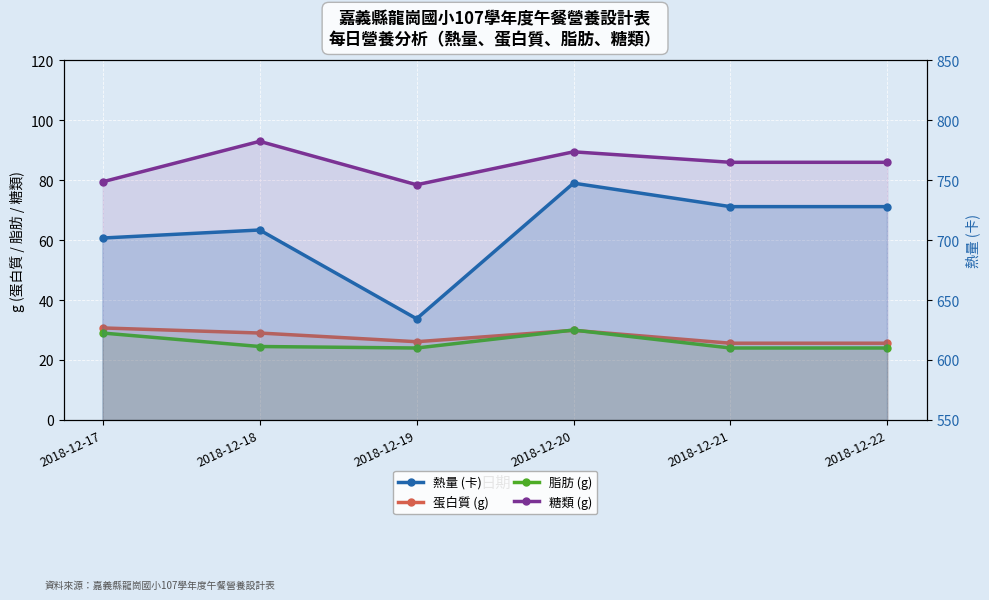

Reading left to right, what are all the values shown in this chart?

蛋白質 (g): 2018-12-17=30.7	2018-12-18=29.0	2018-12-19=26.1	2018-12-20=29.9	2018-12-21=25.6	2018-12-22=25.6
脂肪 (g): 2018-12-17=29.0	2018-12-18=24.5	2018-12-19=24.0	2018-12-20=30.0	2018-12-21=24.0	2018-12-22=24.0
糖類 (g): 2018-12-17=79.5	2018-12-18=93.0	2018-12-19=78.5	2018-12-20=89.5	2018-12-21=86.0	2018-12-22=86.0
熱量 (卡): 2018-12-17=701.8	2018-12-18=708.5	2018-12-19=634.4	2018-12-20=747.6	2018-12-21=728.0	2018-12-22=728.0